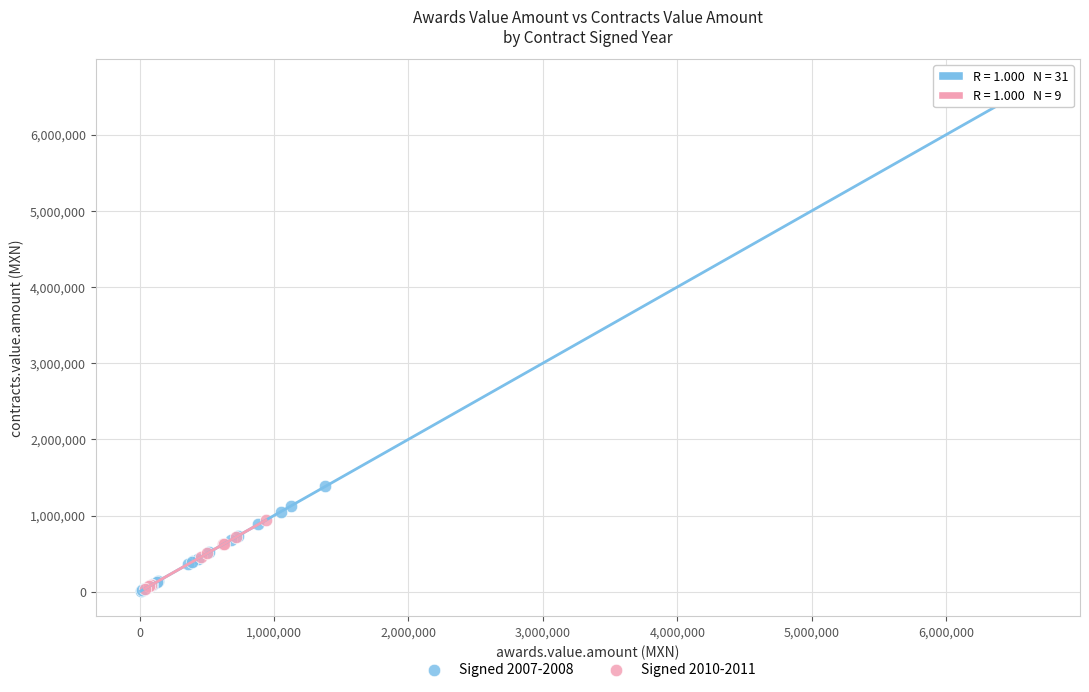

Which series contains the highest Y value?

Signed 2007-2008